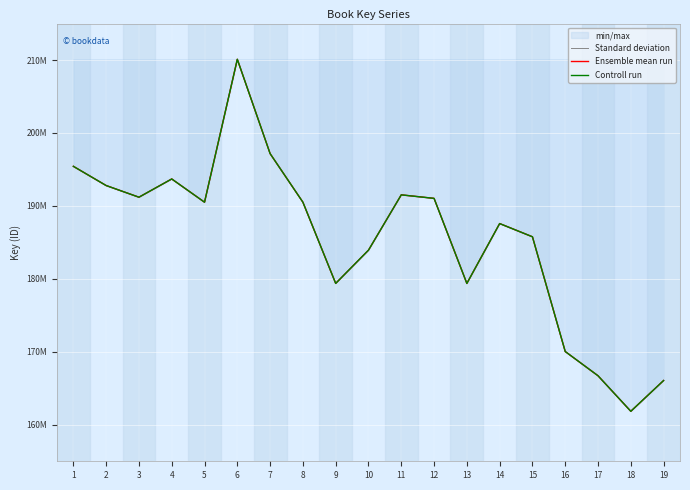

At which category does Standard deviation reach its first local peak?

4